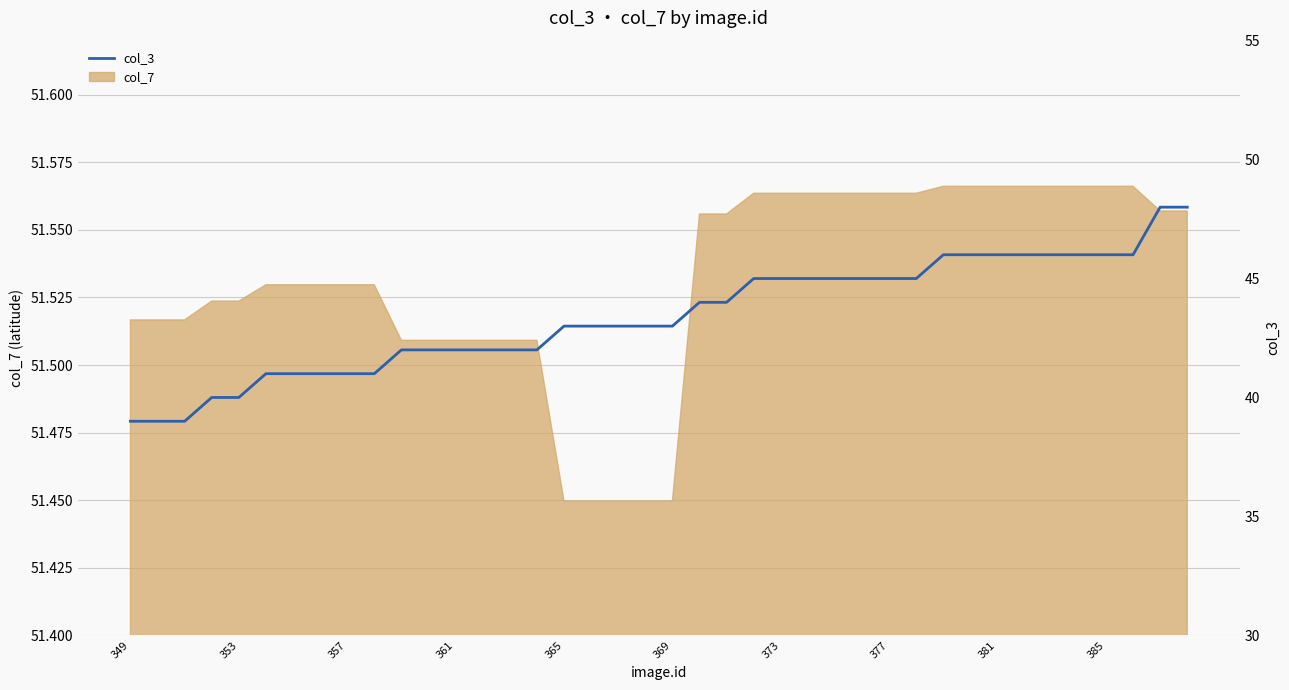

What is the difference between the maximum and minimum values?

9